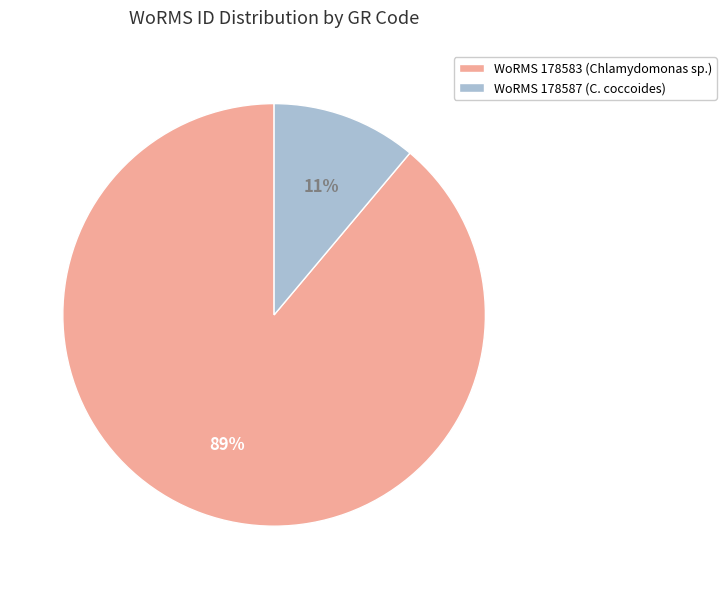

To the nearest percent, what percentage of the pie is WoRMS 178587 (C. coccoides)?

11%